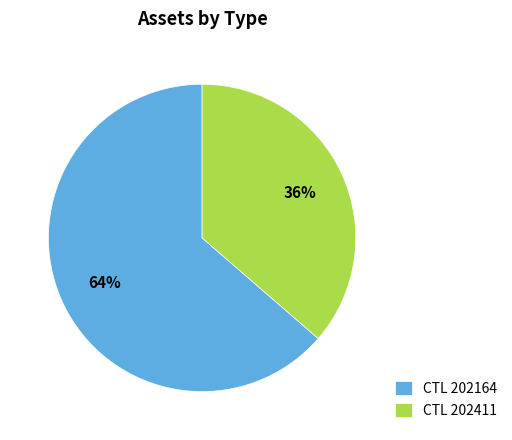

Combined, do CTL 202411 and CTL 202164 account for over 50%?

Yes